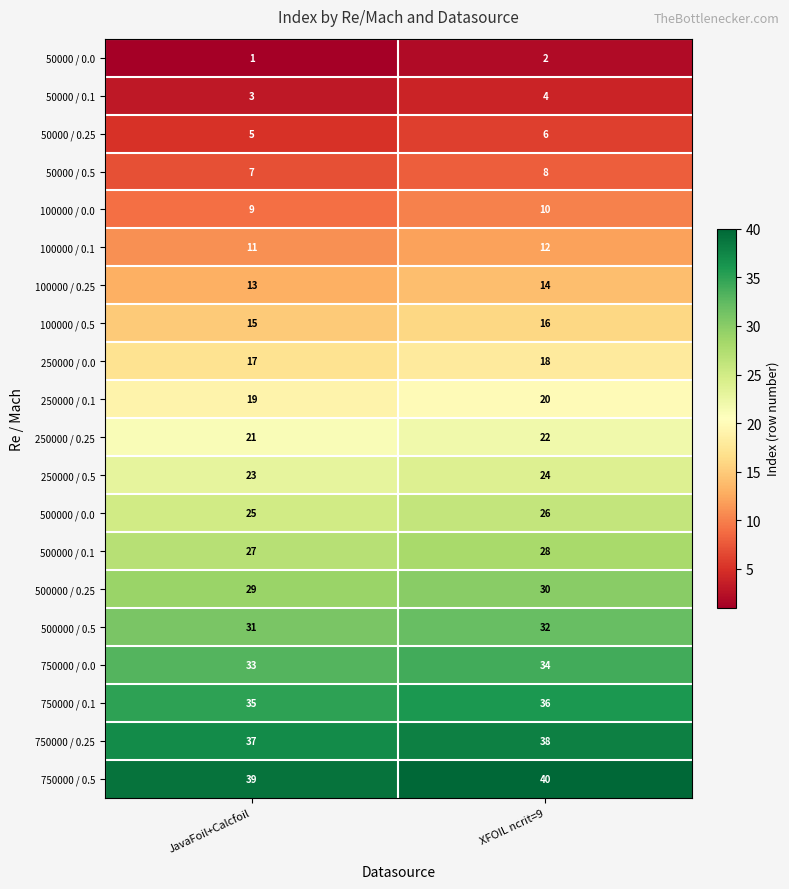

What is the average value of the 100000 / 0.1 series?

12